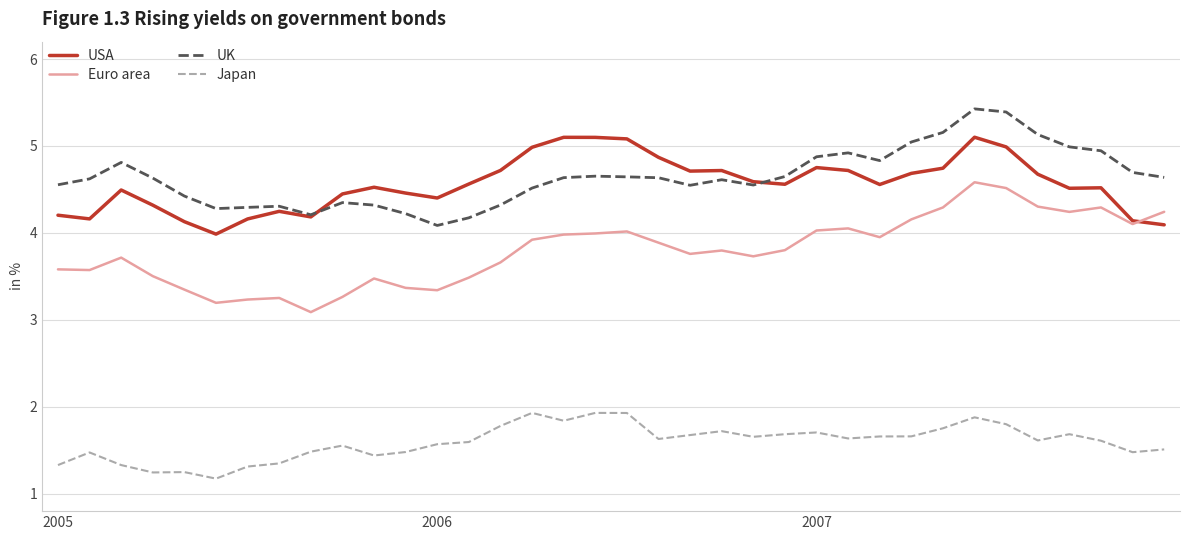

Which series has the largest range (max minus min)?

Euro area